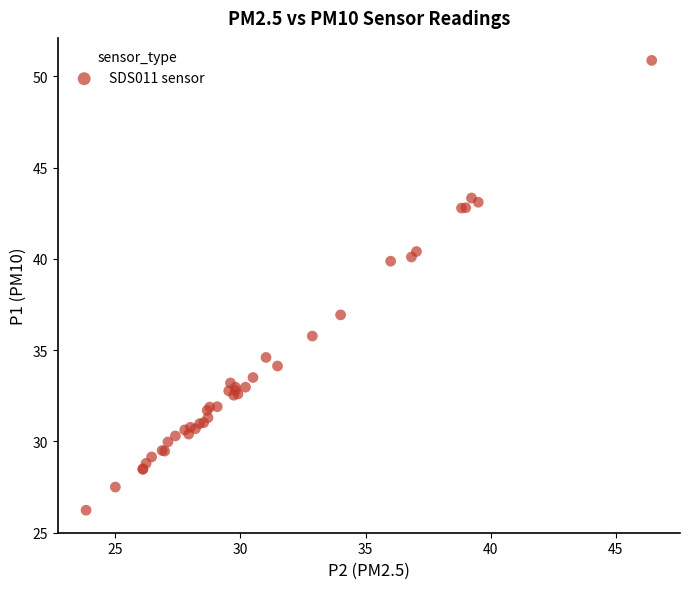

What Y value in the scatter plot is closest to 38?

36.9